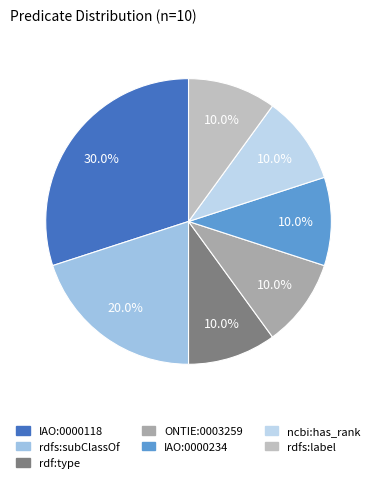

Which category has the smallest portion of the pie?

rdf:type